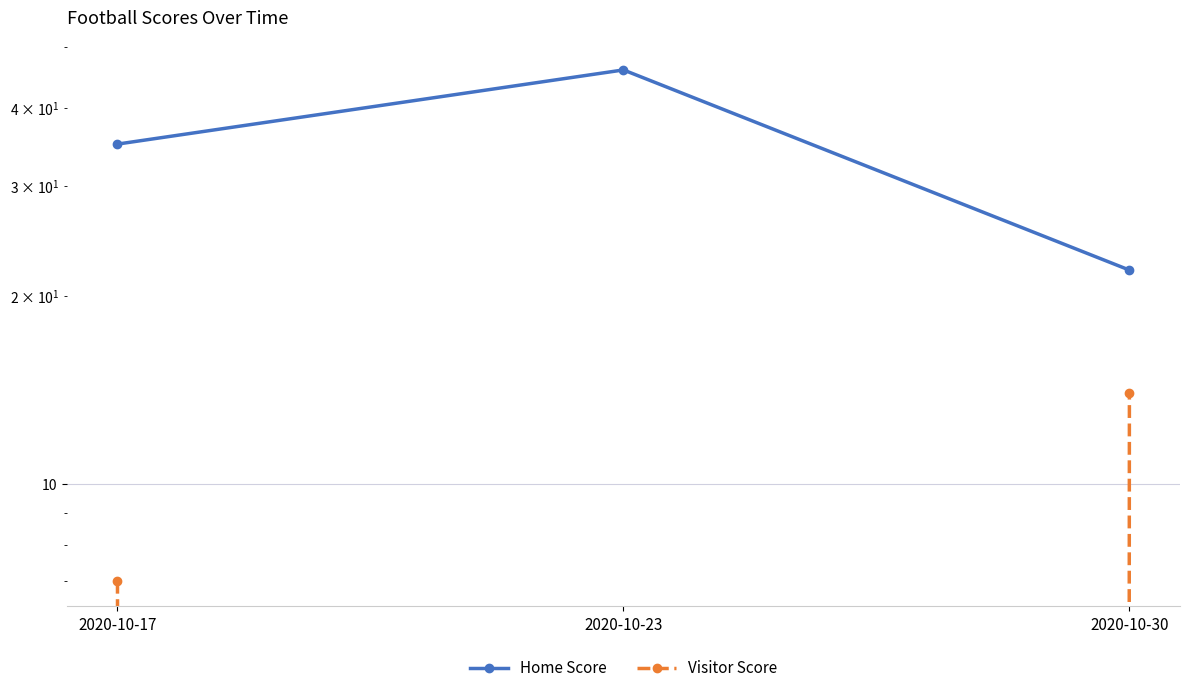

What is the highest value of the Home Score series?

46